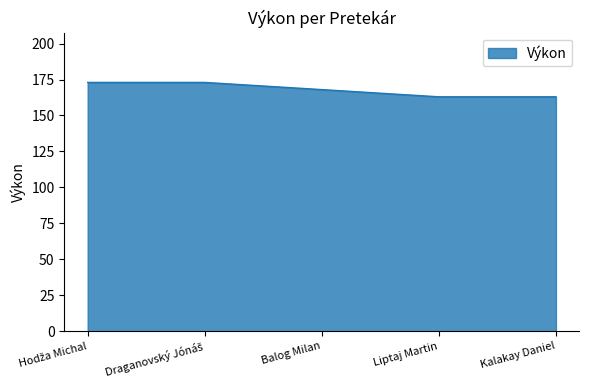

What is the maximum value shown in the chart?

173